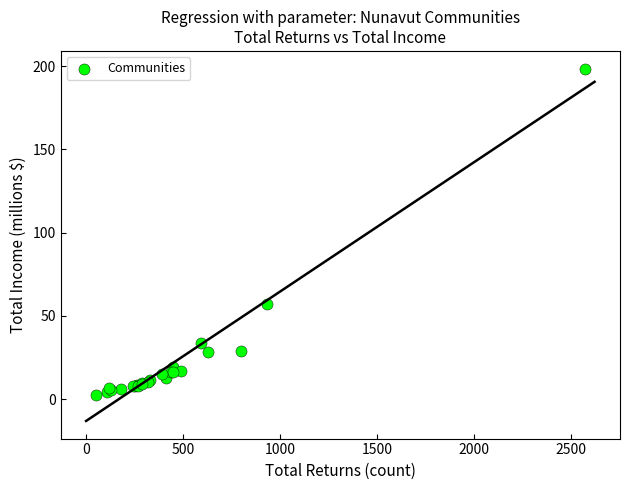

What Y value in the scatter plot is closest to 100?

57.1